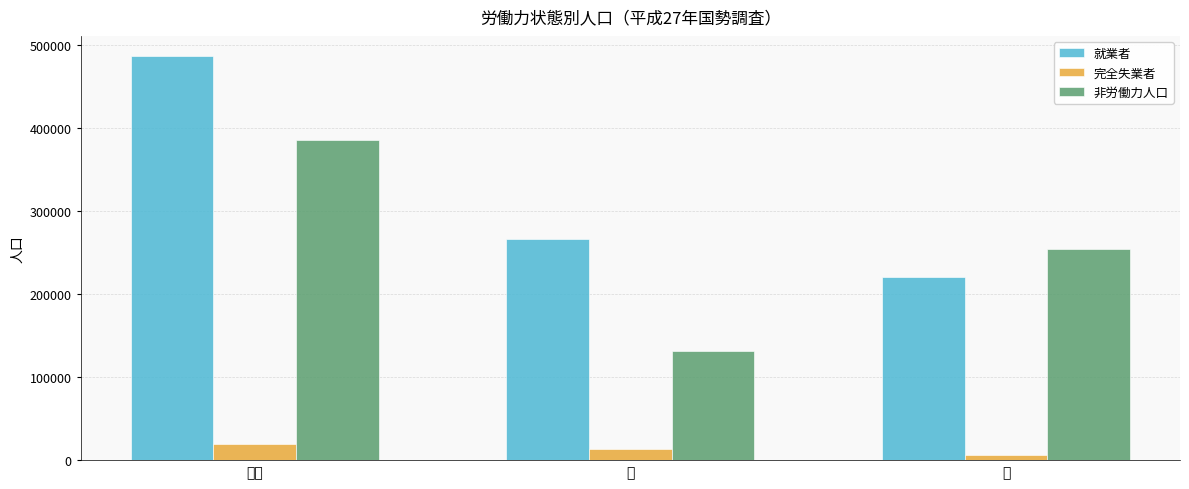

Which series has the largest range (max minus min)?

就業者